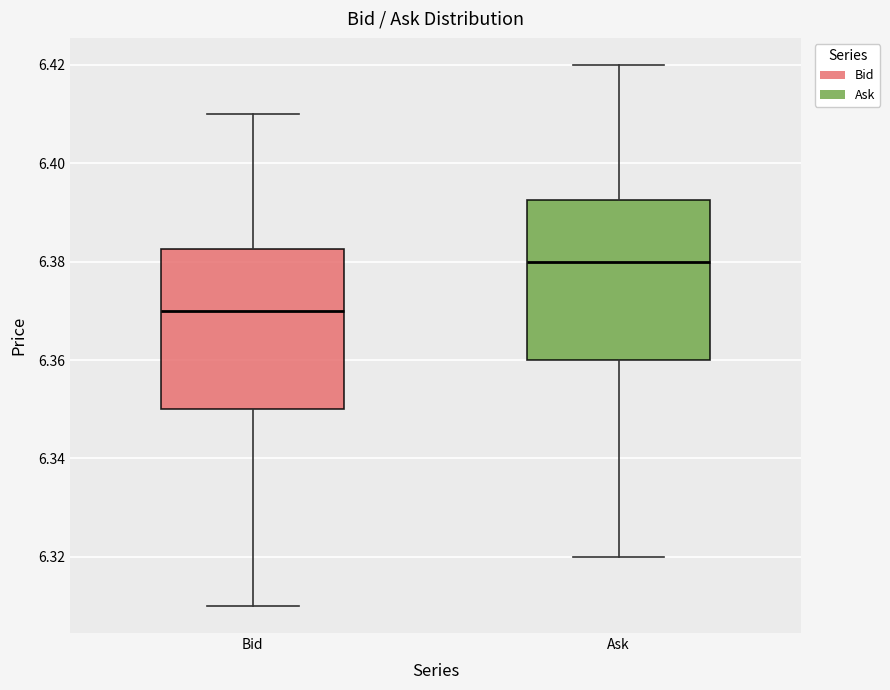

Reading left to right, read every box against the y-axis: the position of its median line, the range the box covers, and the ends of its whiskers. The values are not printed on the chart, so give them approximately, as read against the axis.

Bid: median 6.370, box 6.350 to 6.382, whiskers 6.310 to 6.410
Ask: median 6.380, box 6.360 to 6.392, whiskers 6.320 to 6.420